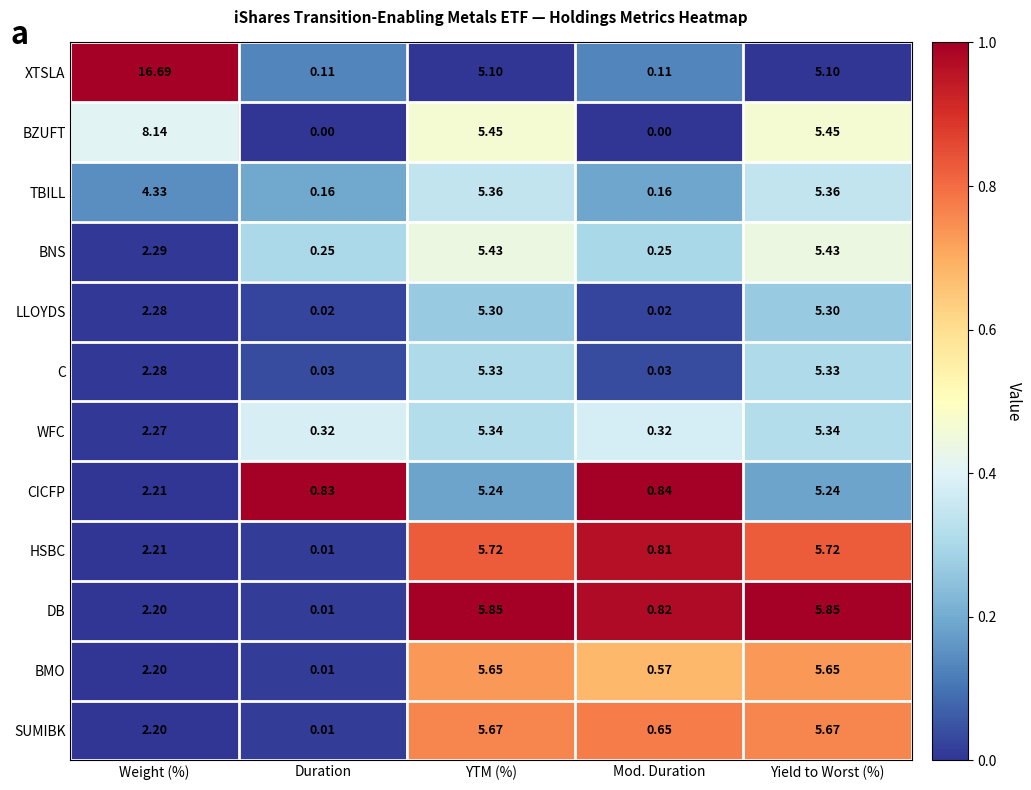

Where is SUMIBK nearest to the value 2?

Weight (%)